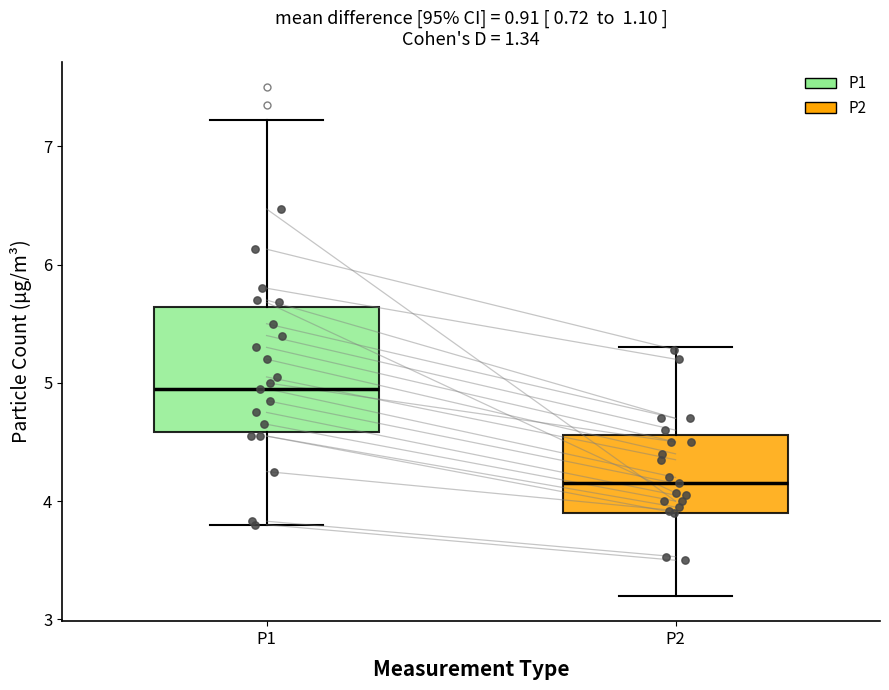

Where does the median line of the box for P2 sit on the y-axis? The values are not printed on the chart, so give them approximately, as read against the axis.

4.2